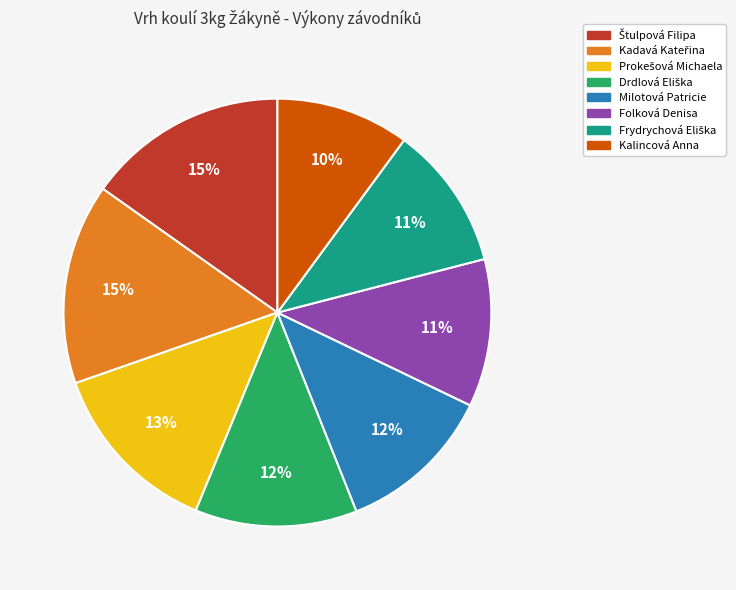

Count the number of slices in the pie.

8